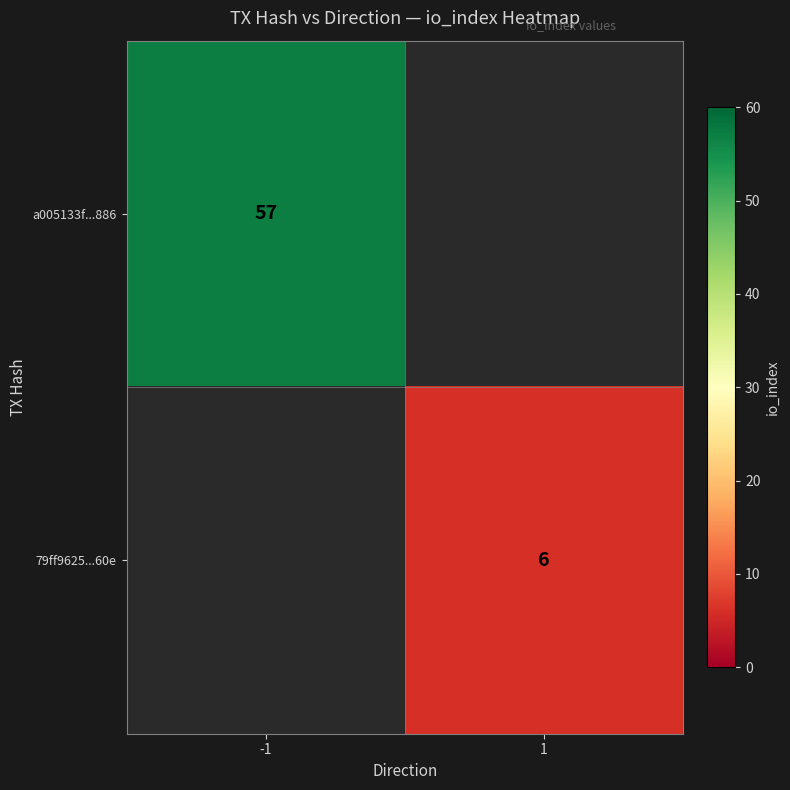

What is the smallest value displayed?

6.0